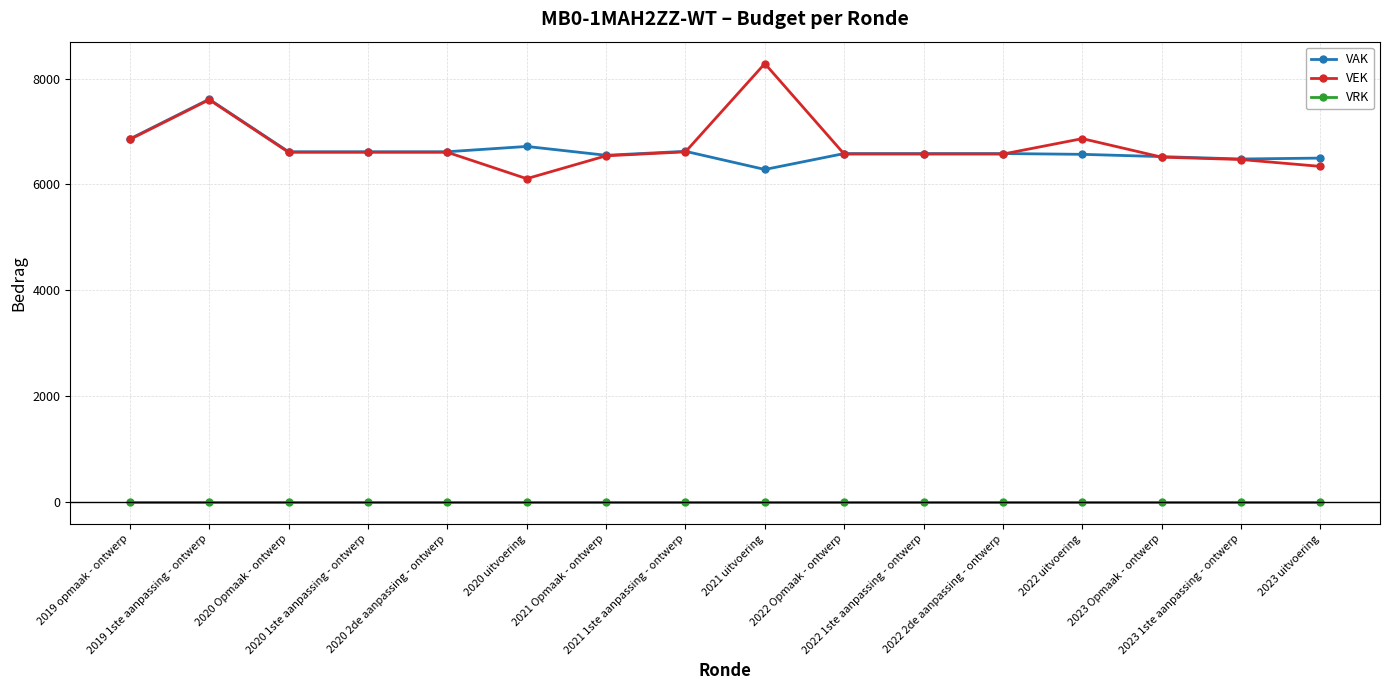

True or false: VAK and VRK intersect in this chart.

False